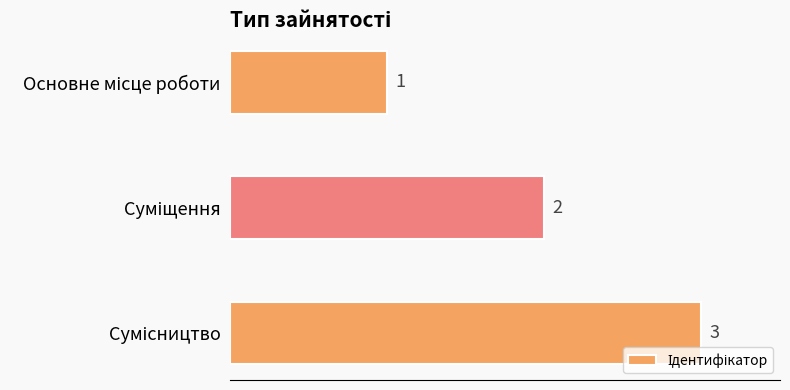

What is the maximum value shown in the chart?

3